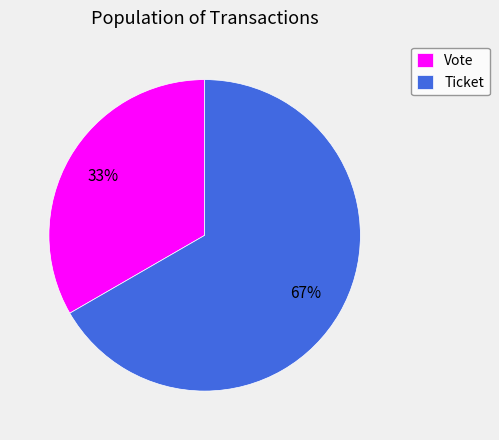

Which slice is the smallest?

Vote